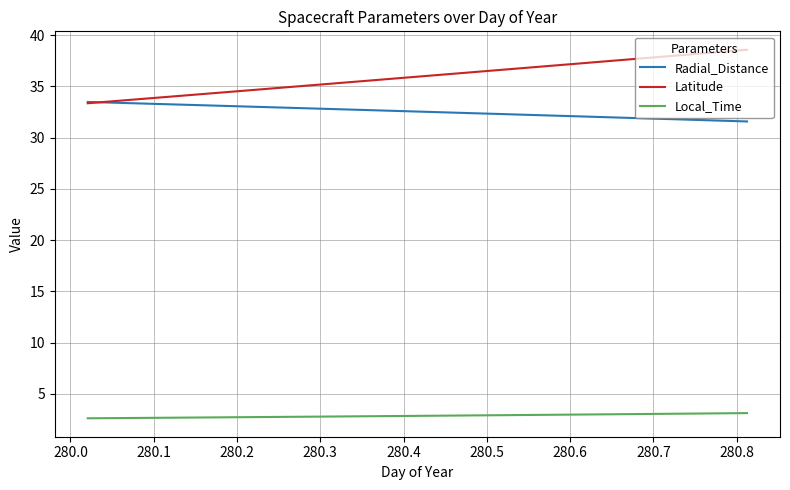

True or false: Local_Time and Radial_Distance cross at least once.

False